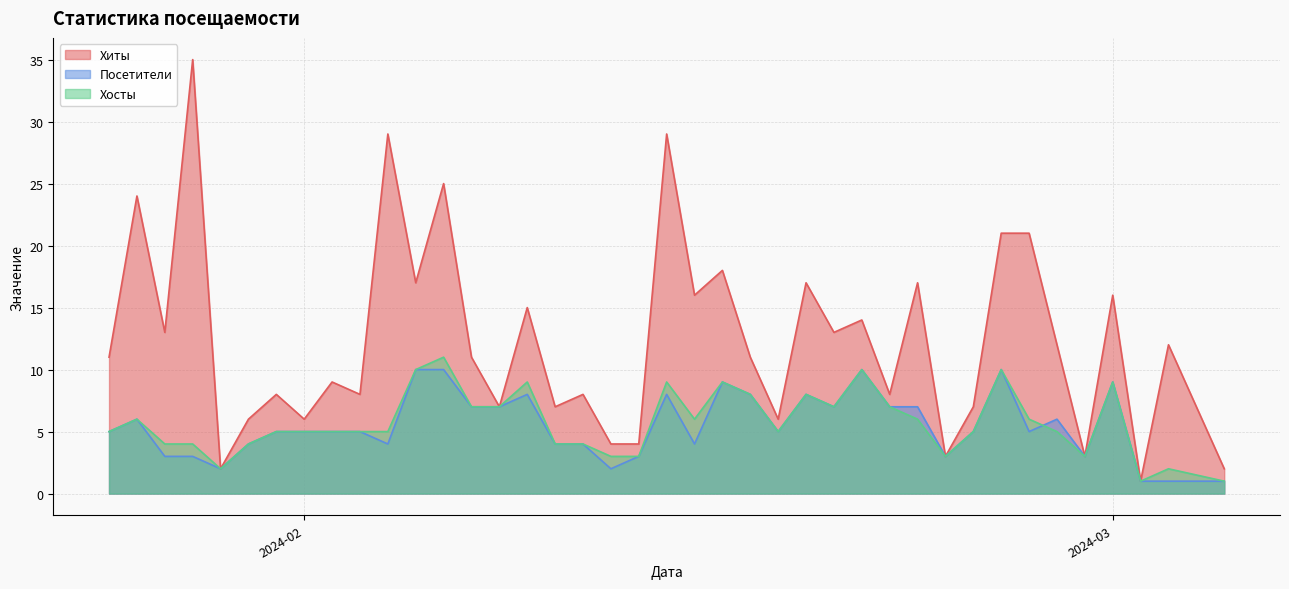

Is the value of Посетители at 2024-01-25 greater than the value of Хиты at 2024-01-30?

No